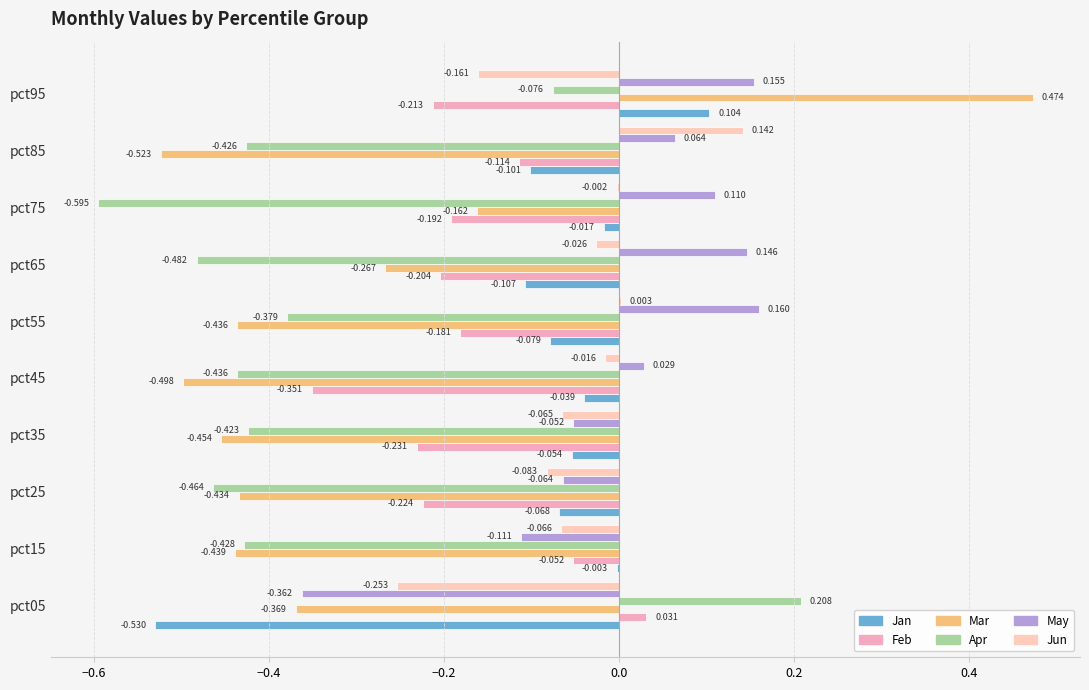

How many distinct data groups are displayed?

6